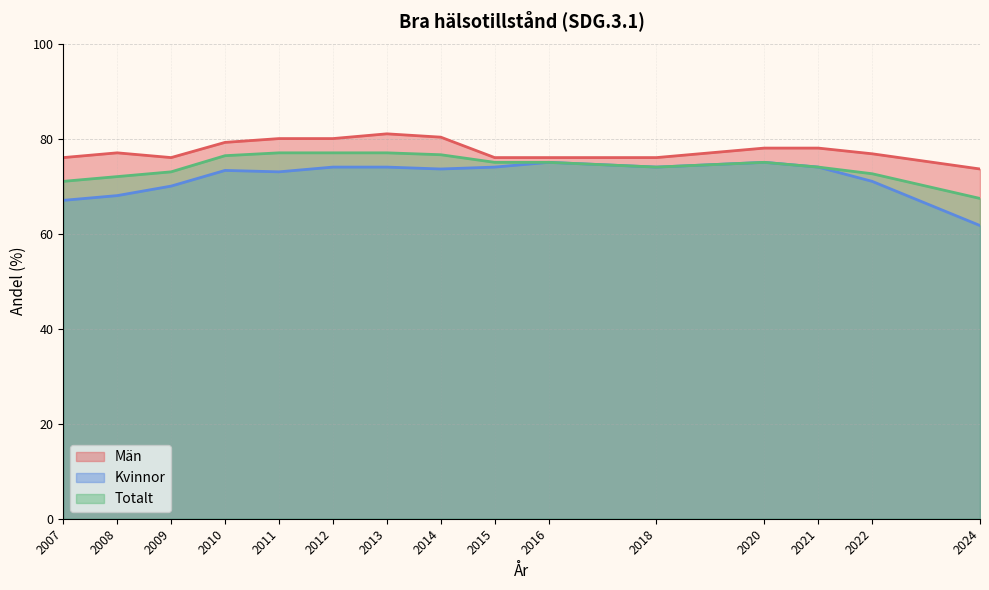

Rank the categories by Totalt value from lowest to highest.

2024, 2007, 2008, 2022, 2009, 2018, 2021, 2015, 2016, 2020, 2010, 2014, 2011, 2012, 2013